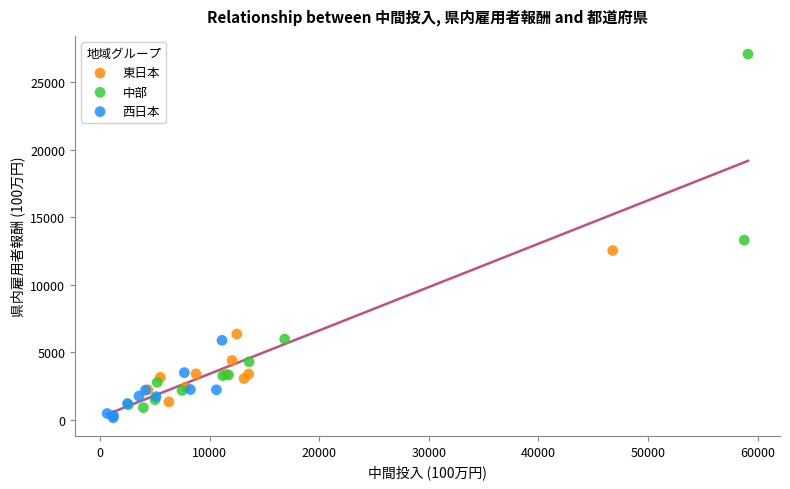

Which series reaches the minimum Y coordinate?

西日本